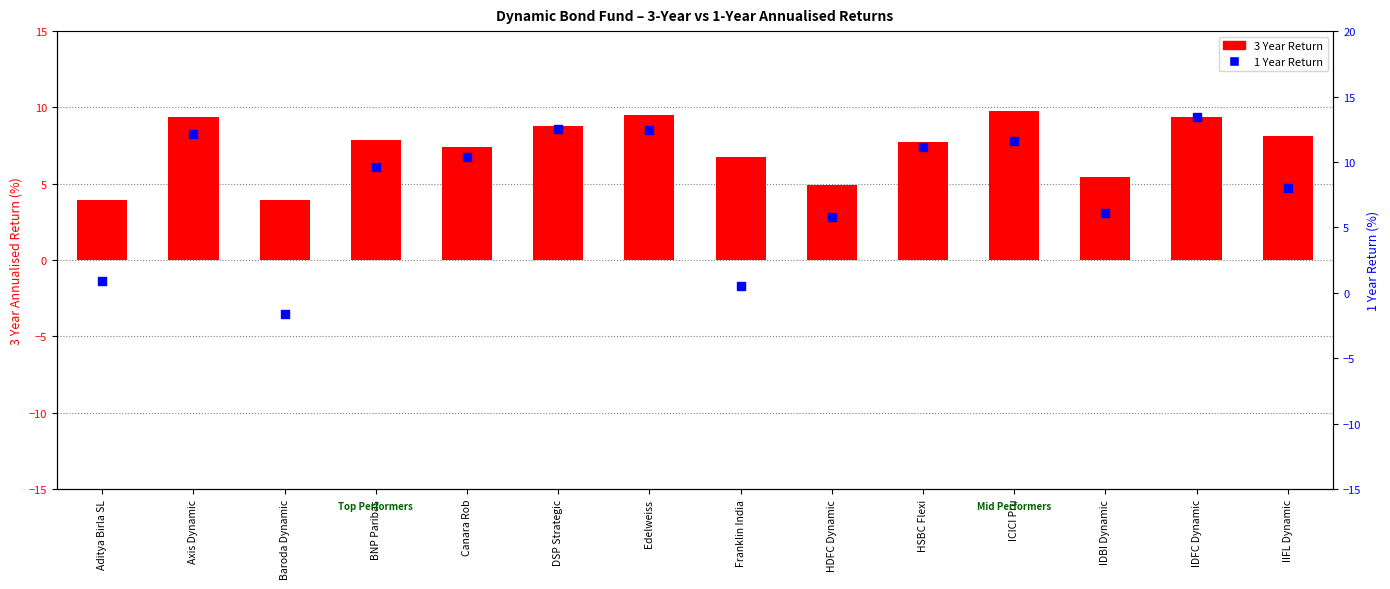

Which series has the largest Y range (max minus min)?

1 Year